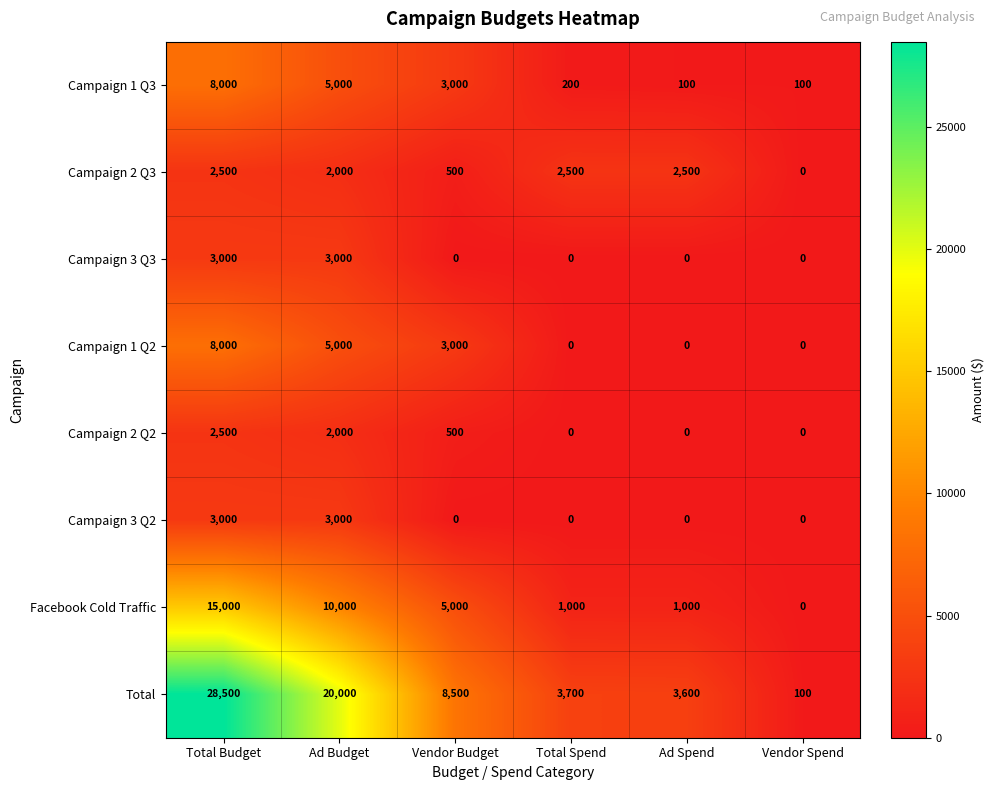

What is the difference between the maximum and minimum values in the Campaign 2 Q2 series?

2500